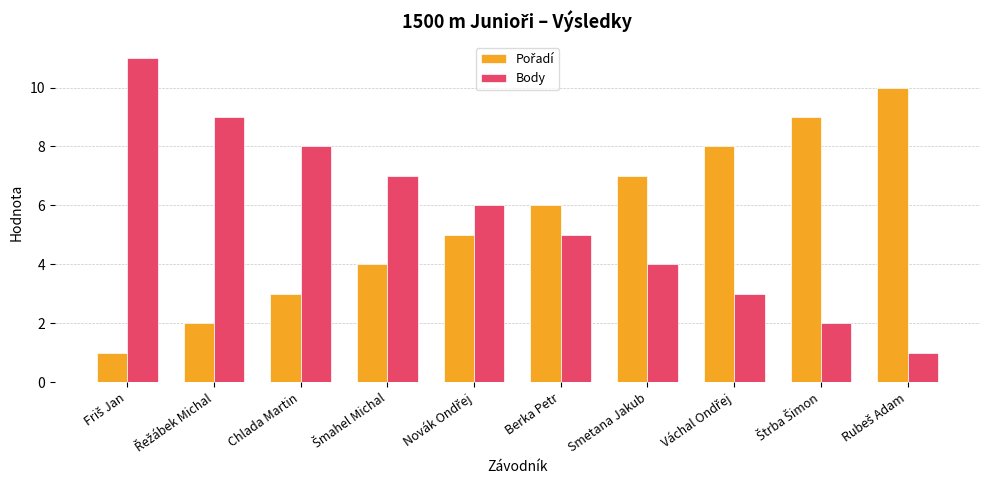

How many series are shown in this chart?

2